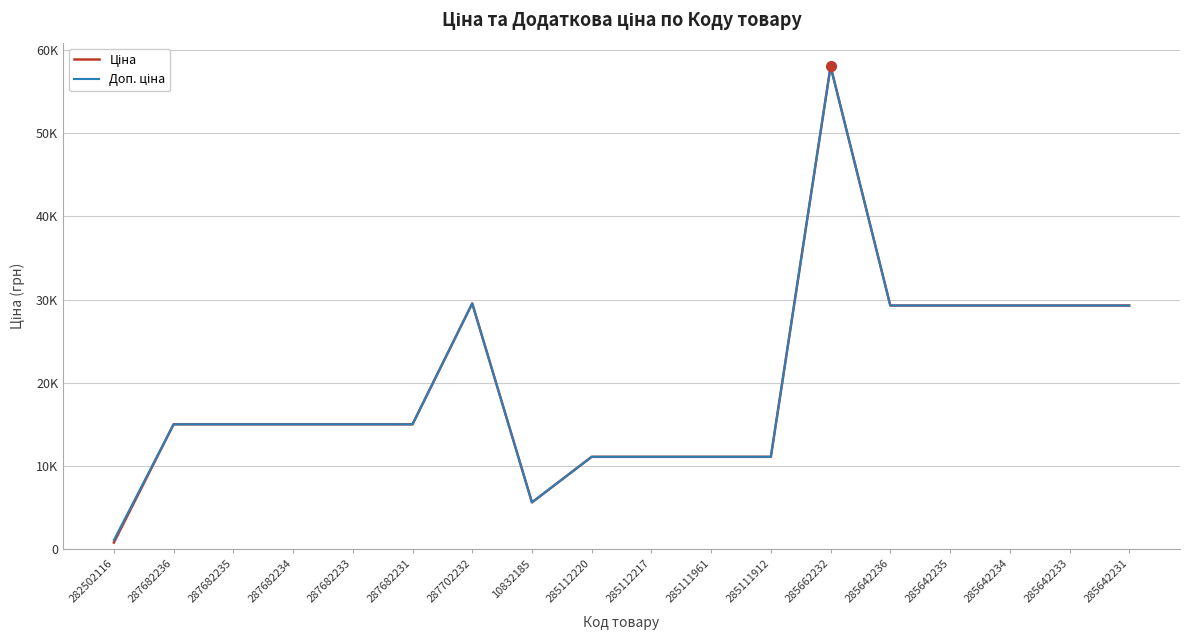

Does the chart have visible grid lines?

Yes